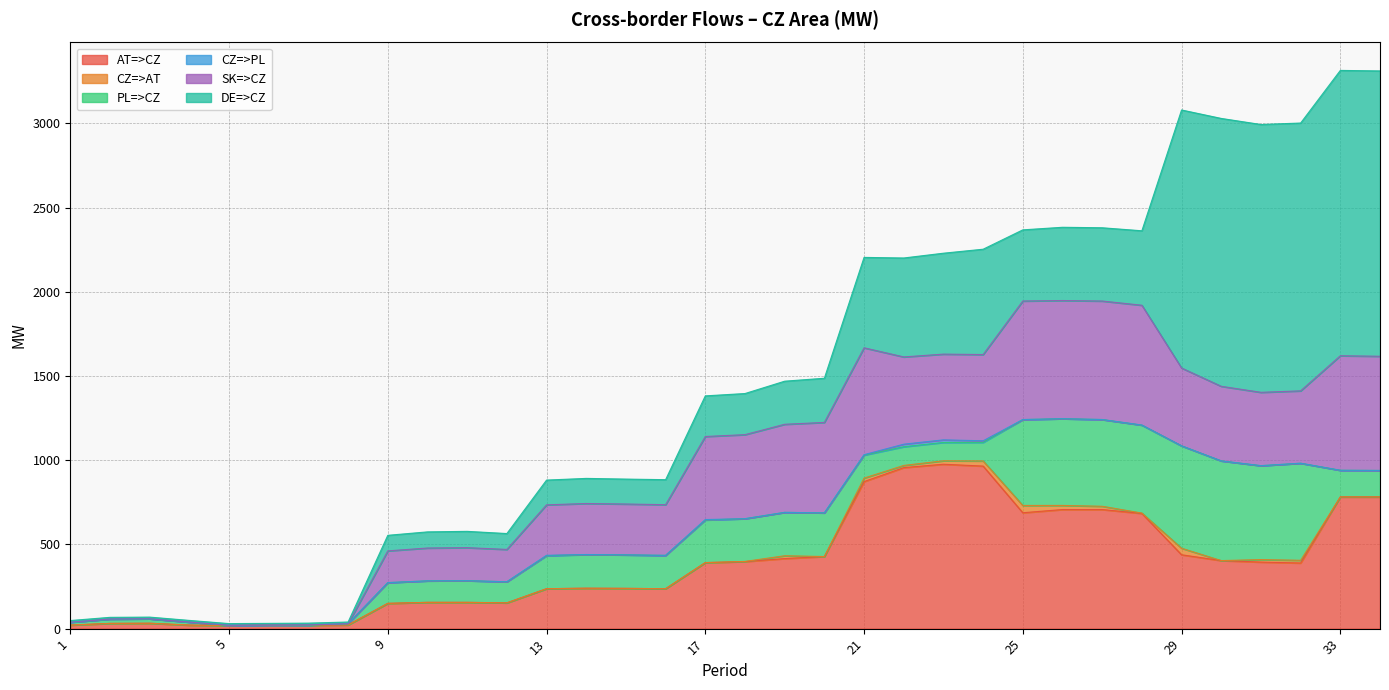

True or false: SK=>CZ and CZ=>AT cross at least once.

False